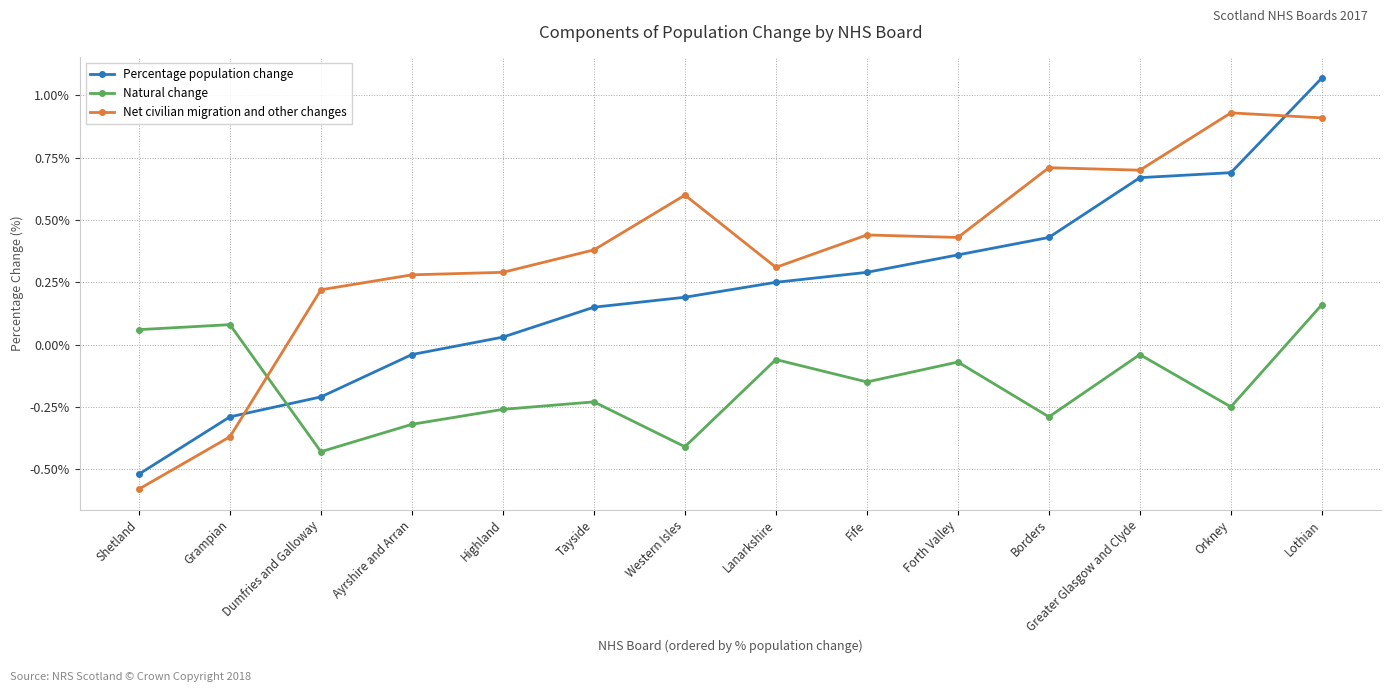

Which series has the largest total across all categories?

Net civilian migration and other changes